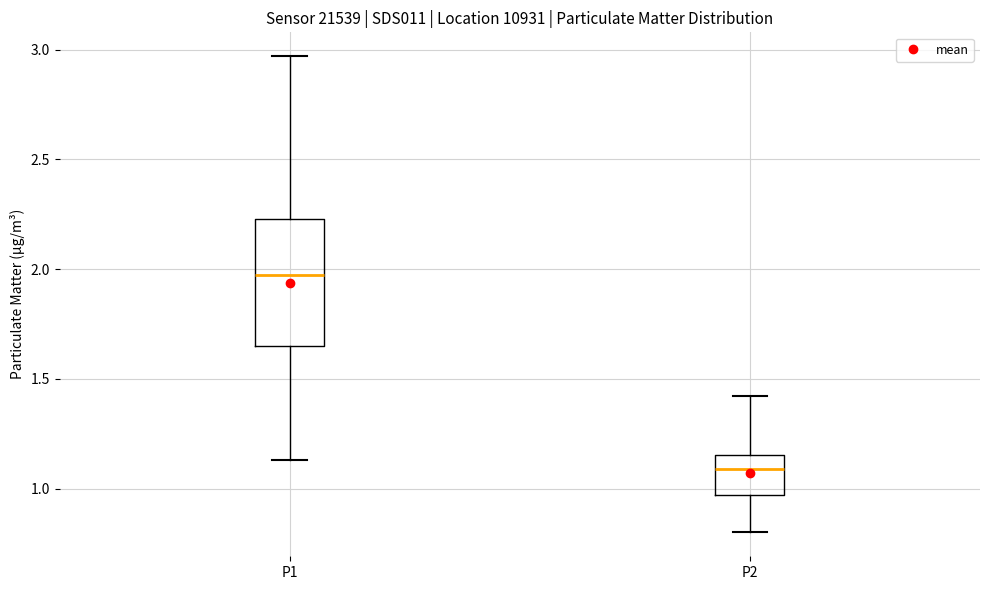

Which box is the tallest, from its lower edge to its upper edge?

P1